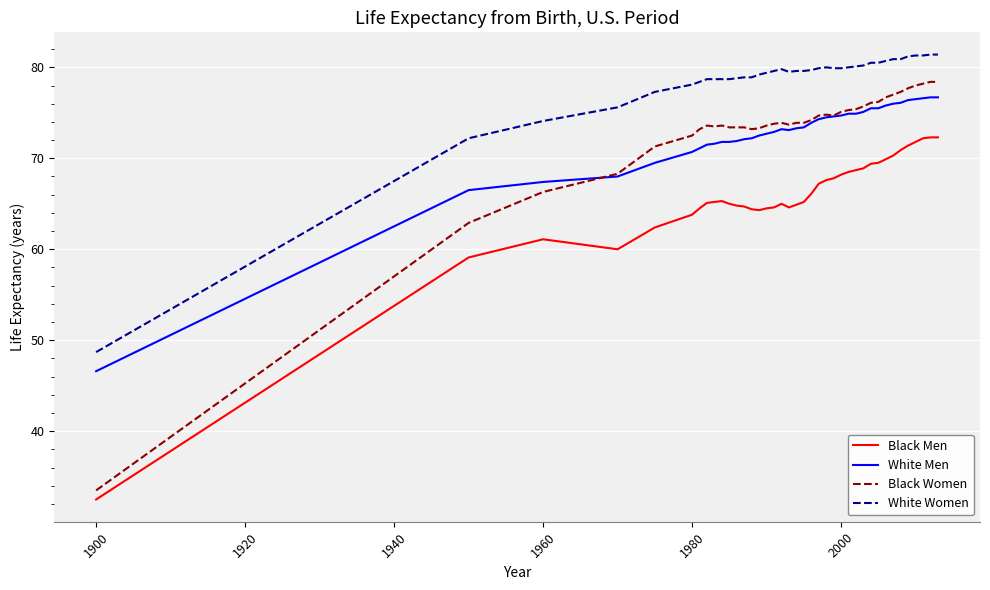

What is the lowest value of the Black Men series?

32.5